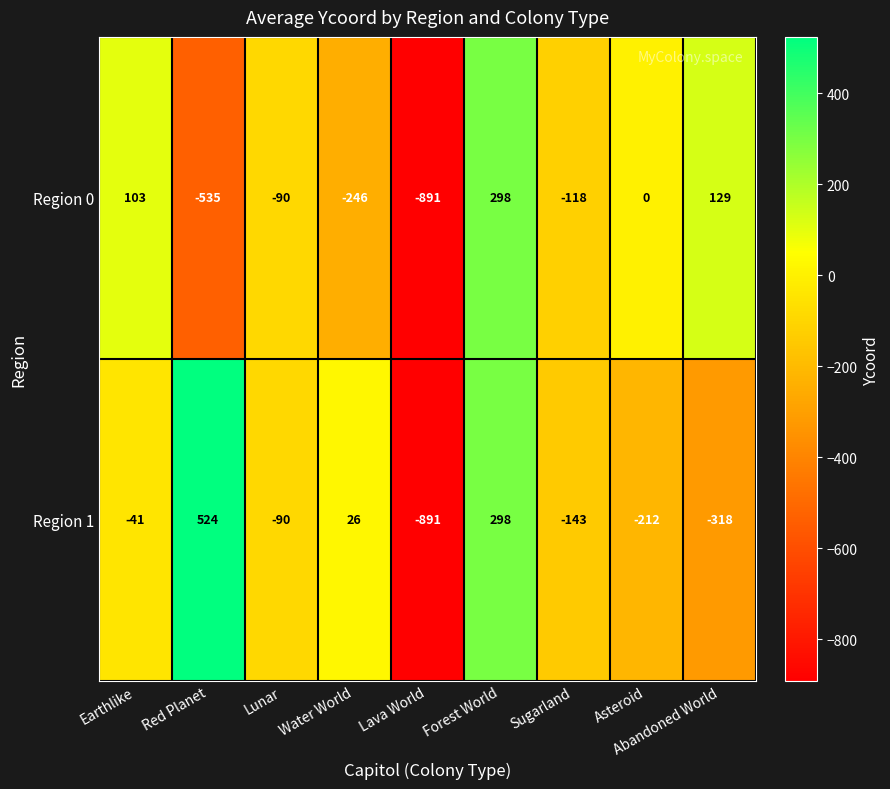

How many negative values does the Region 0 series have?

5